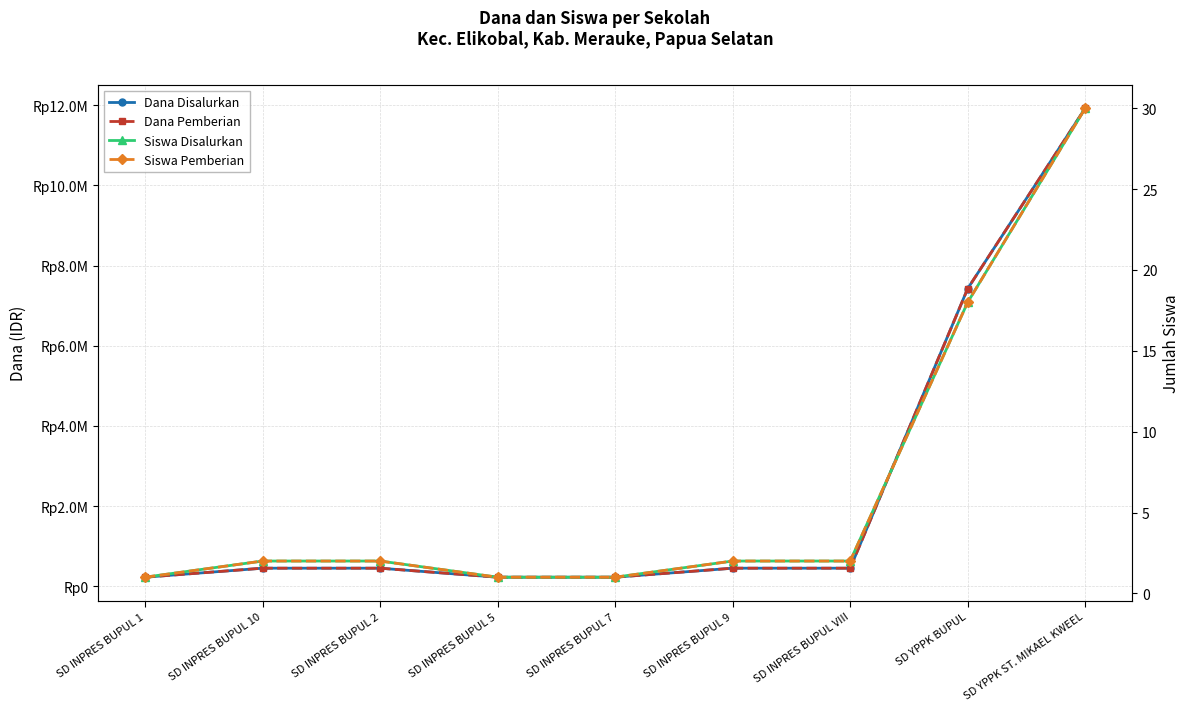

What is the average value of the Siswa Disalurkan series?

7